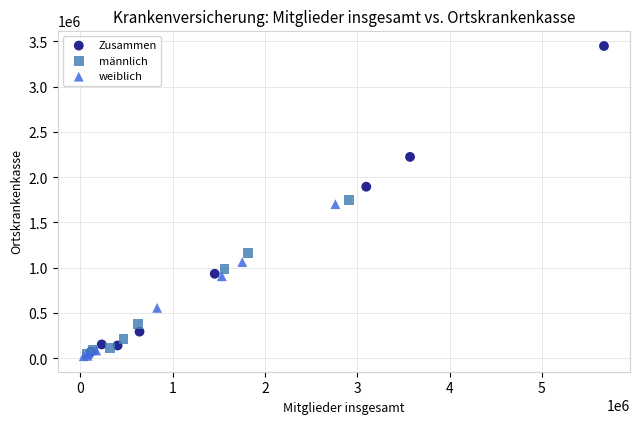

Which series contains the highest Y value?

Zusammen